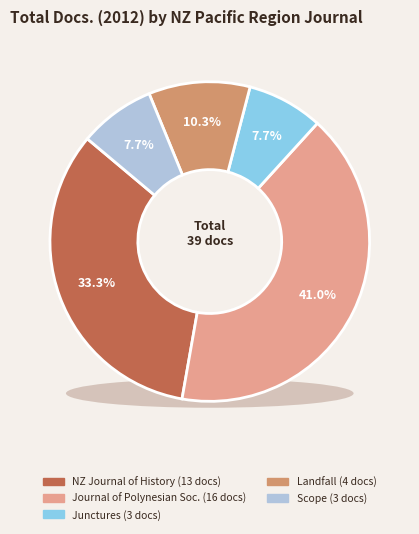

What is the ratio of the value at Journal of the Polynesian Society to the value at Scope?

5.3